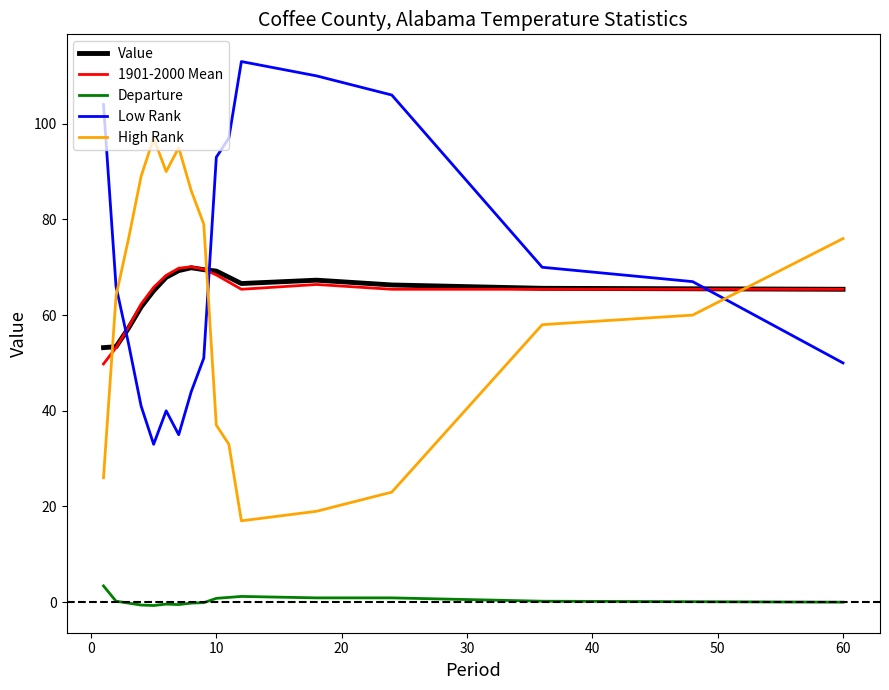

True or false: Value and High Rank intersect in this chart.

True